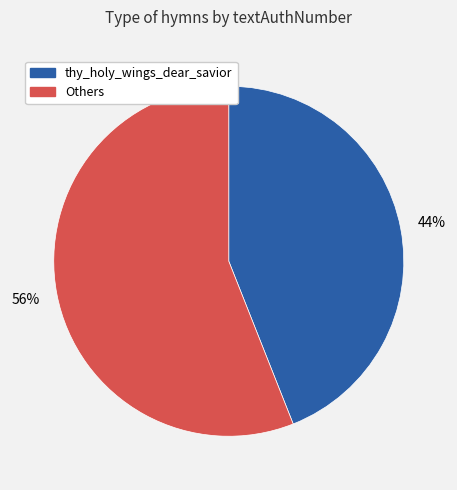

Does any single category account for the majority?

Yes